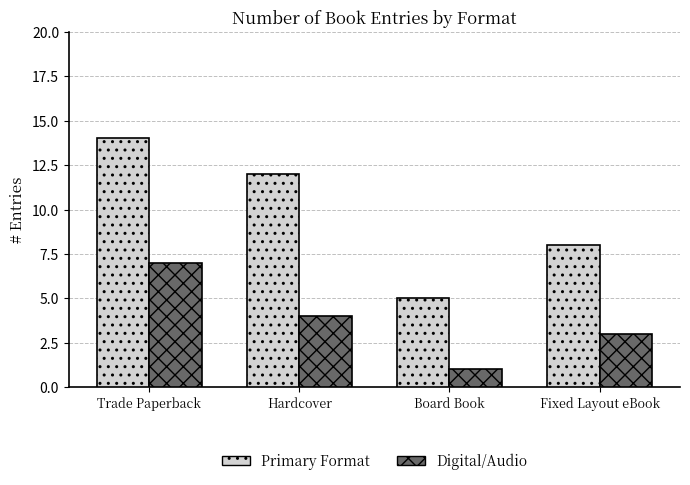

How many bars are there in total?

8